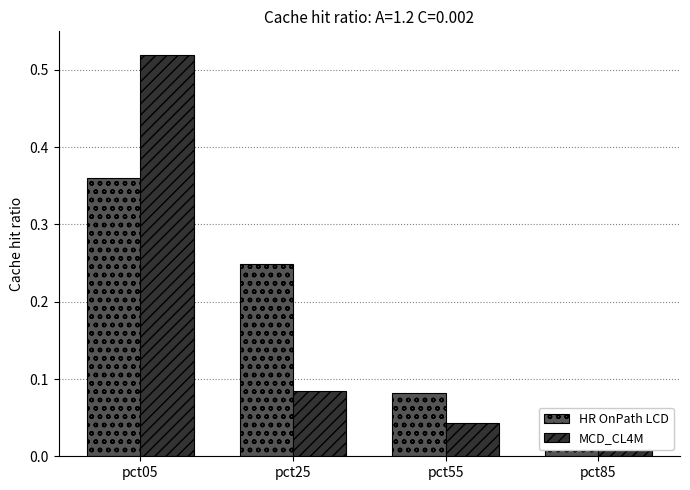

Which label corresponds to the smallest value in the chart?

pct85